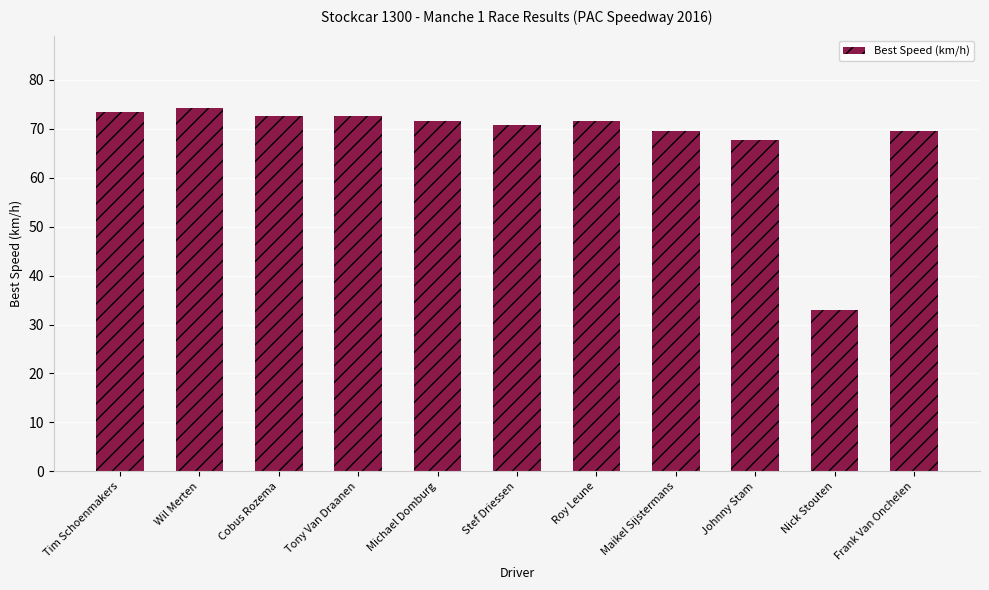

True or false: the data shows 45.5 at Frank Van Onchelen.

False